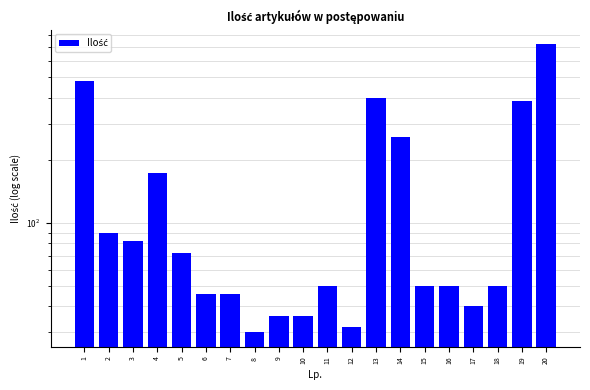

List the labels in order of value, largest first.

20, 1, 13, 19, 14, 4, 2, 3, 5, 11, 15, 16, 18, 6, 7, 17, 9, 10, 12, 8